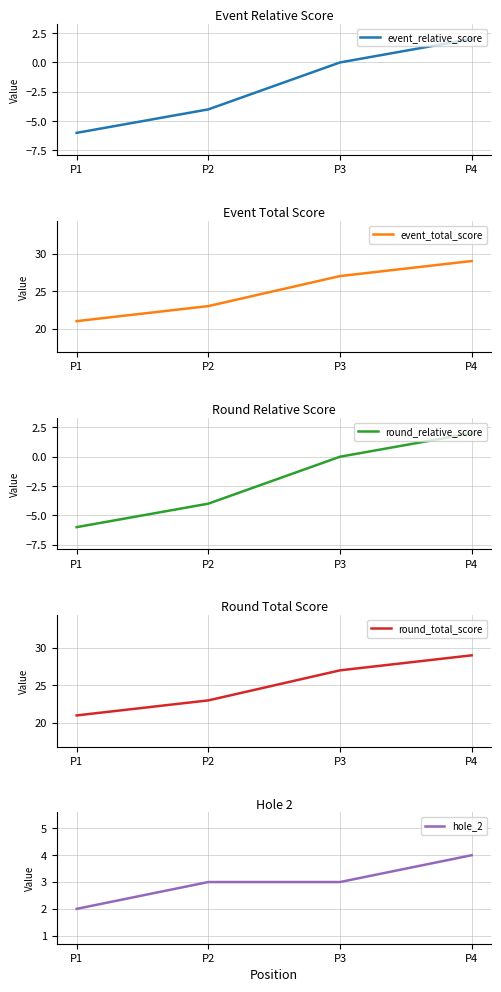

At P2, list the series in order from smallest to largest.

event_relative_score, round_relative_score, hole_2, event_total_score, round_total_score